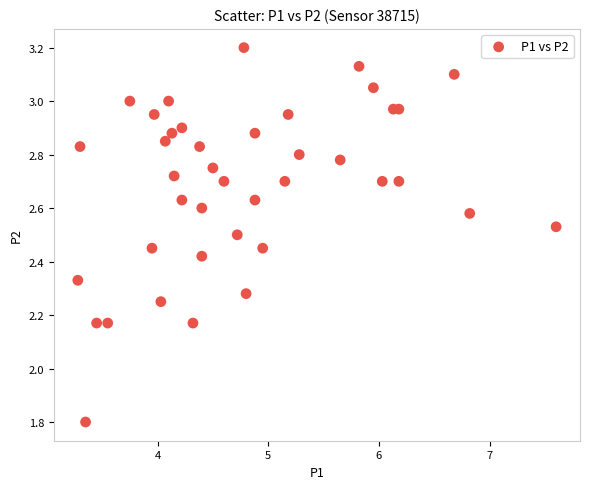

What is the range of X values (max minus min)?

4.3